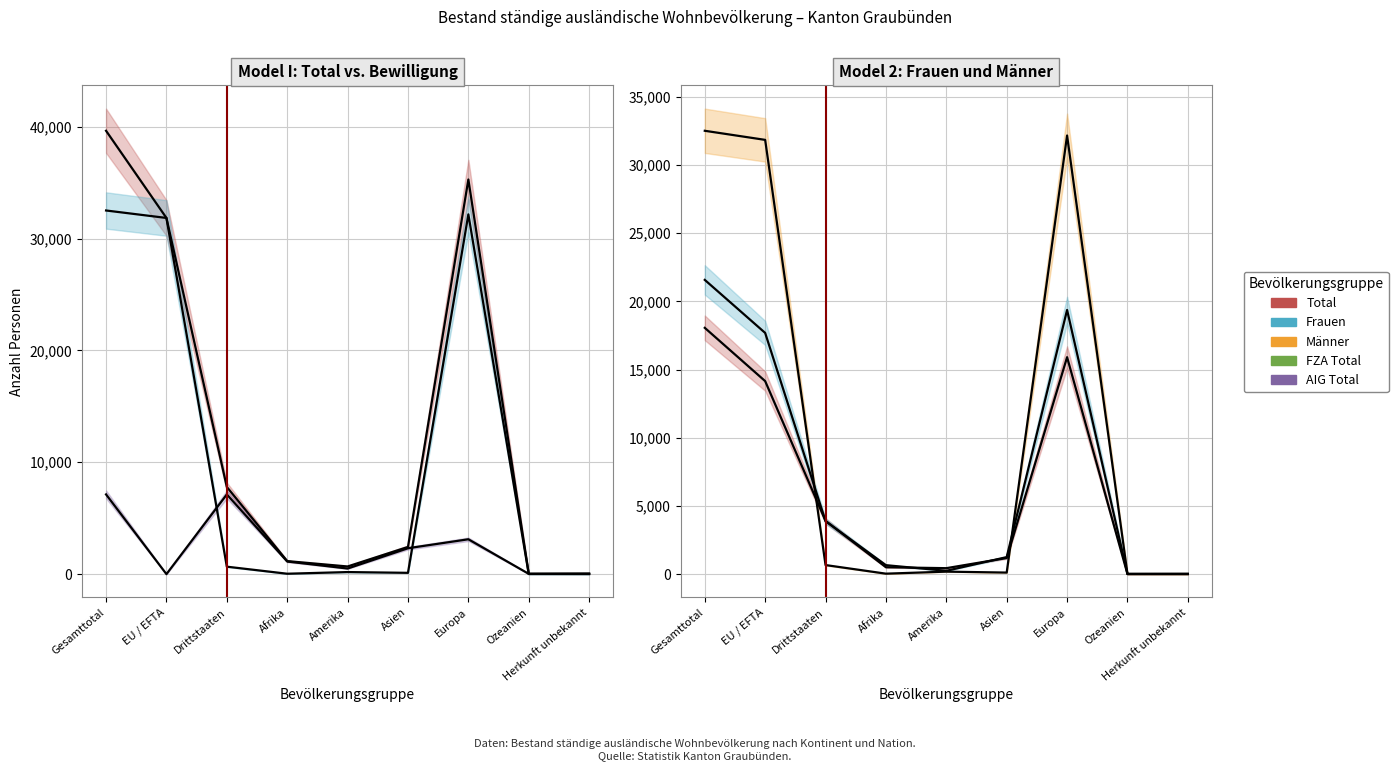

True or false: AIG Total has a value of 7127 at Drittstaaten.

True